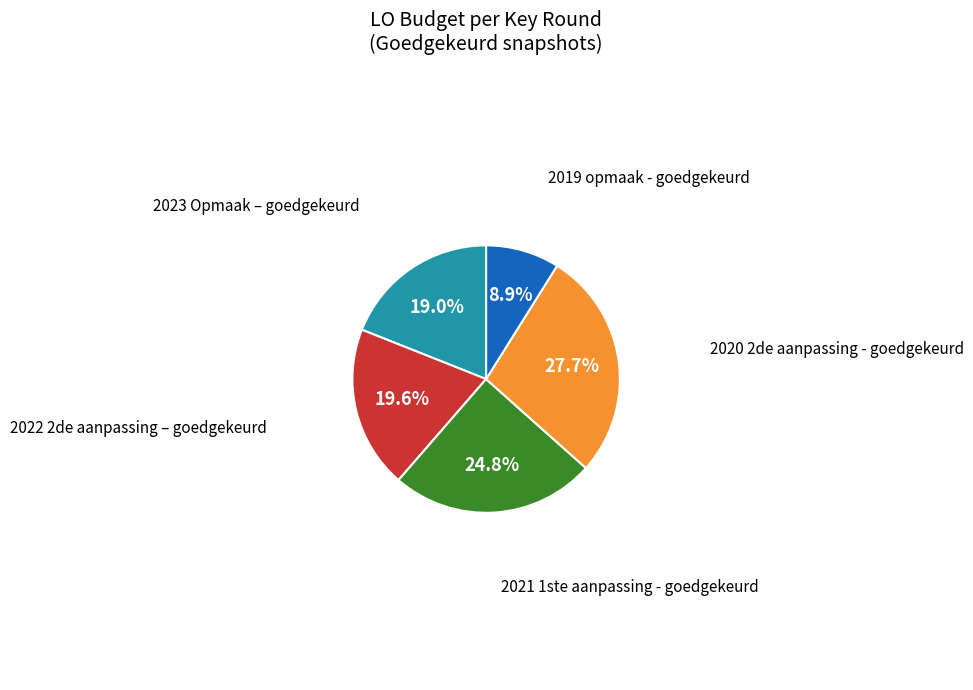

Is the sum of 2021 1ste aanpassing - goedgekeurd and 2022 2de aanpassing – goedgekeurd greater than half?

No